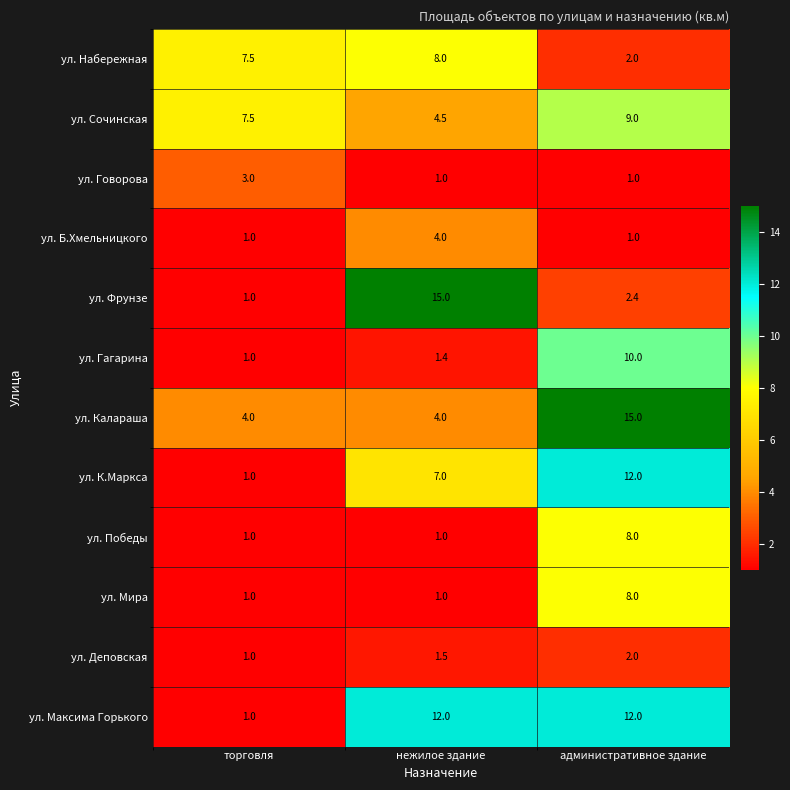

At which category is the sum across all series the highest?

административное здание